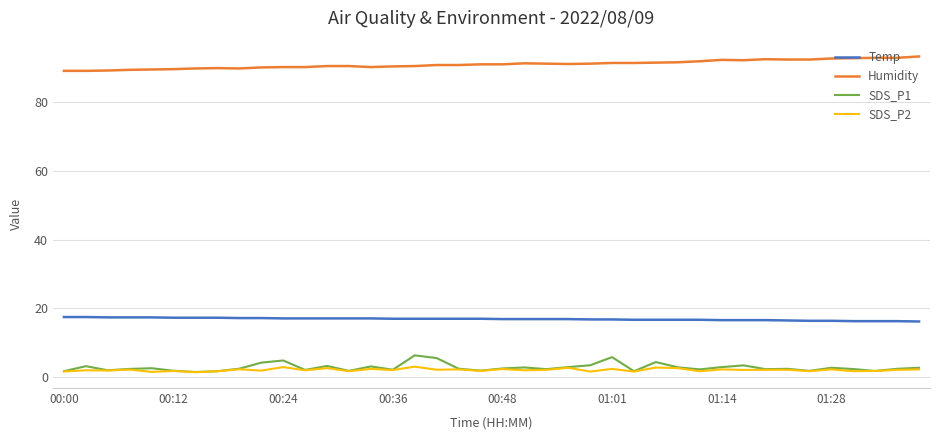

What is the highest value of the Humidity series?

93.4